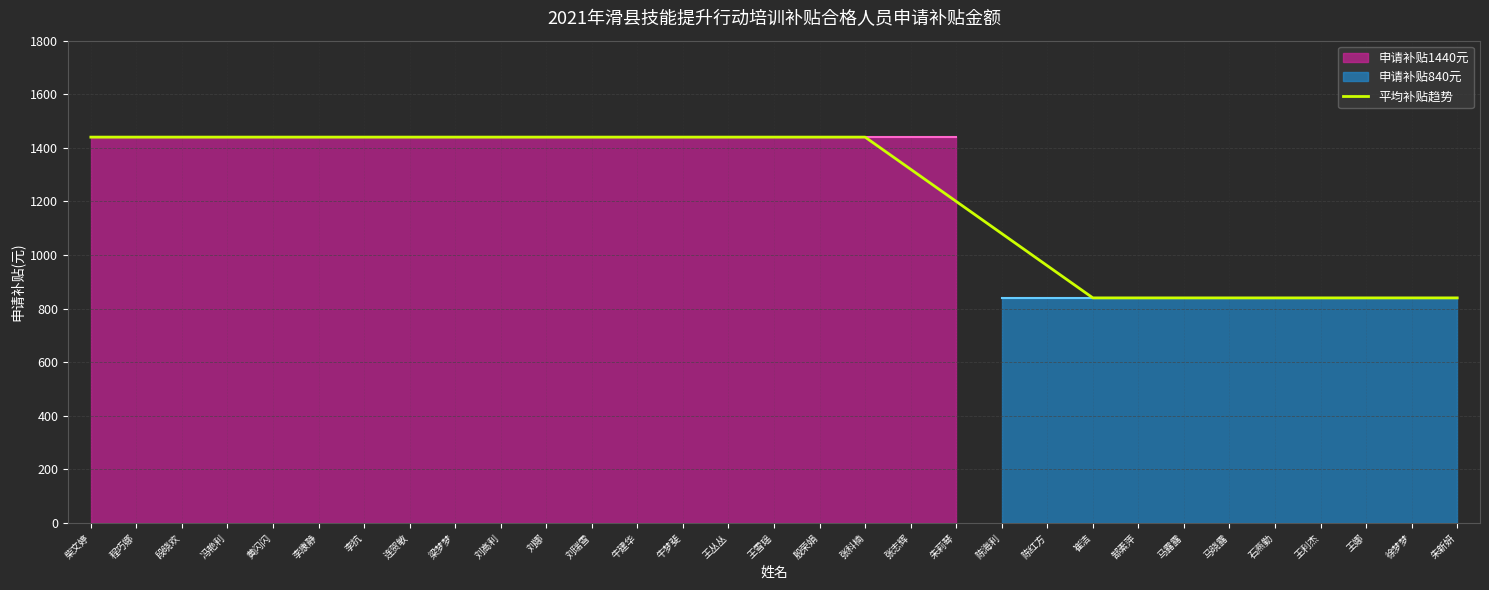

True or false: the data shows 960 at 陈红方.

True